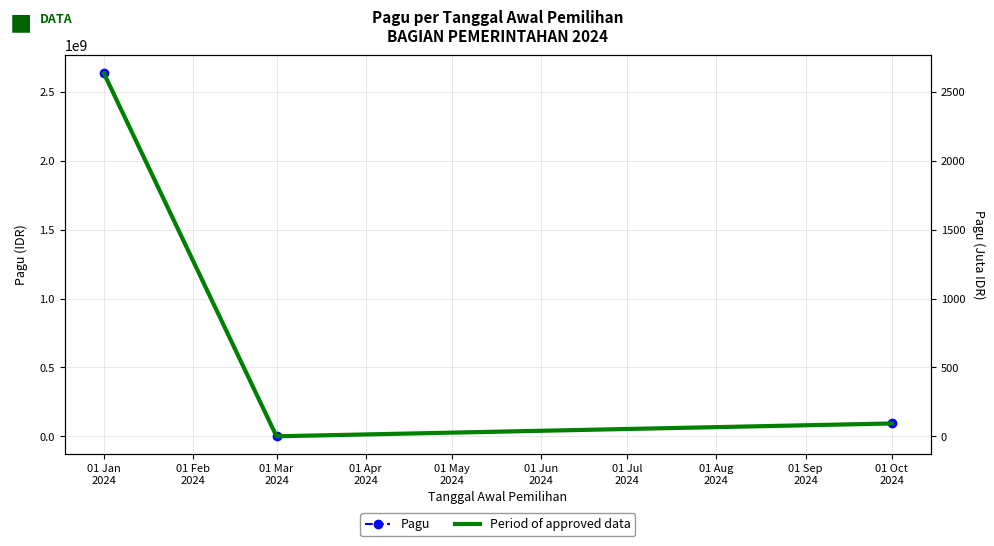

What is the difference between the maximum and minimum values in the Pagu series?

2632544350.0